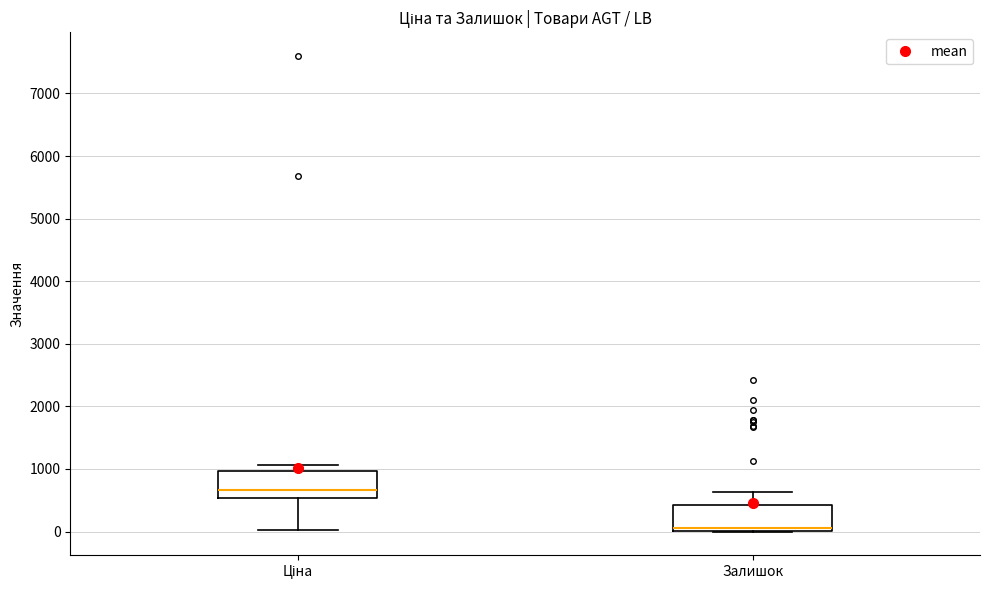

Which box's median line is the lowest?

Залишок